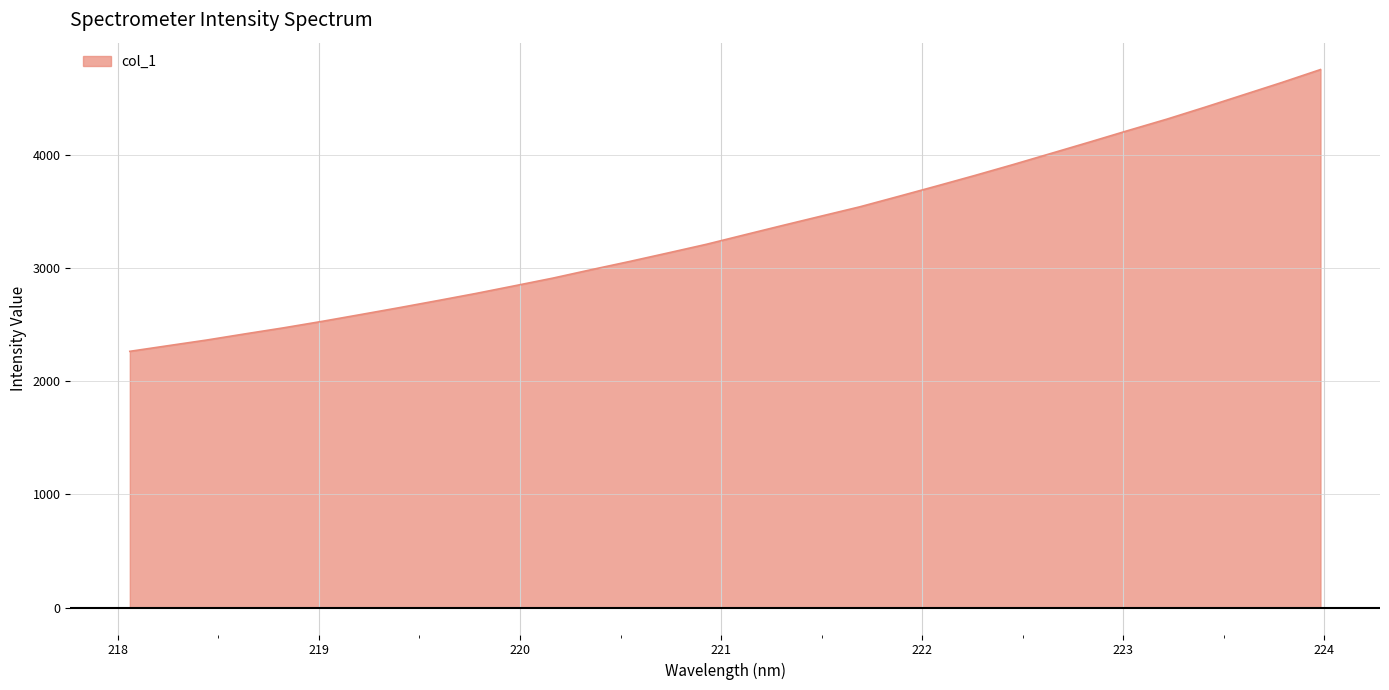

What is the average value?

3344.3